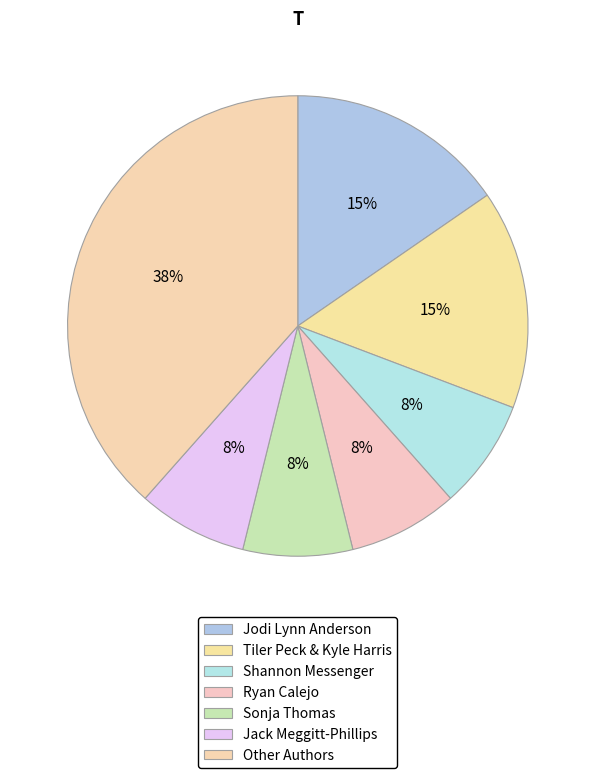

What is the smallest slice in the pie chart?

Shannon Messenger